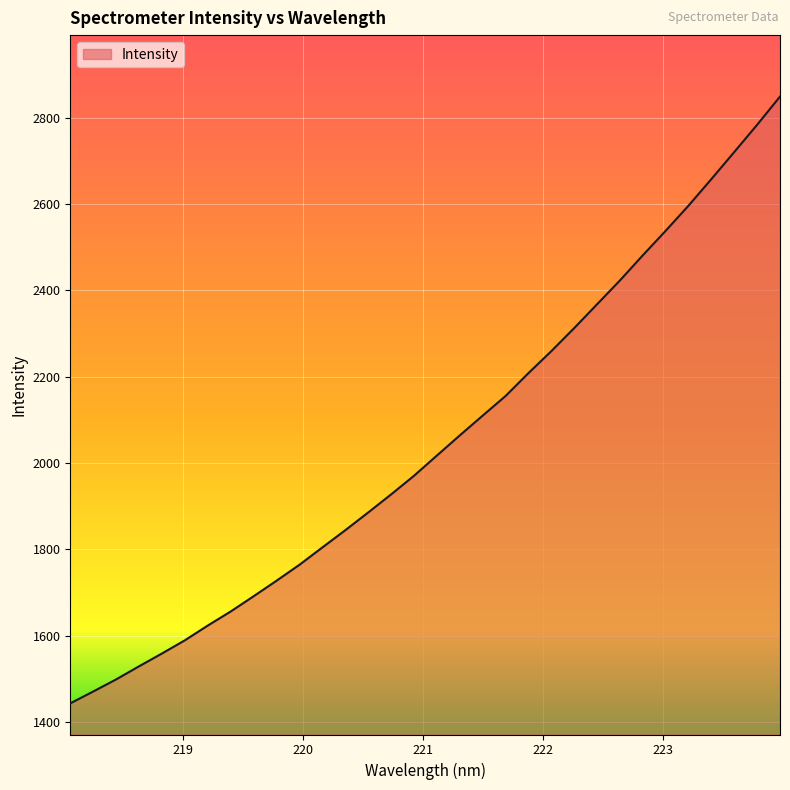

What is the minimum value shown in the chart?

1442.9